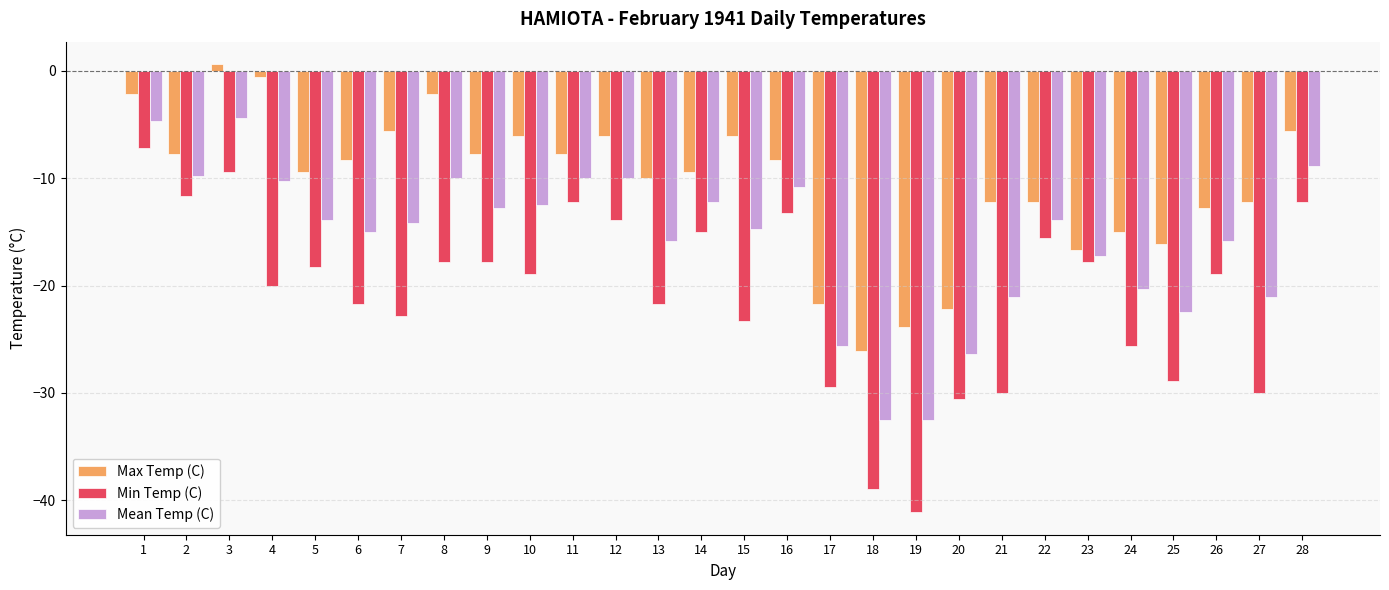

Reading left to right, extract all data points from this chart.

Max Temp (C): 1=-2.2	2=-7.8	3=0.6	4=-0.6	5=-9.4	6=-8.3	7=-5.6	8=-2.2	9=-7.8	10=-6.1	11=-7.8	12=-6.1	13=-10.0	14=-9.4	15=-6.1	16=-8.3	17=-21.7	18=-26.1	19=-23.9	20=-22.2	21=-12.2	22=-12.2	23=-16.7	24=-15.0	25=-16.1	26=-12.8	27=-12.2	28=-5.6
Min Temp (C): 1=-7.2	2=-11.7	3=-9.4	4=-20.0	5=-18.3	6=-21.7	7=-22.8	8=-17.8	9=-17.8	10=-18.9	11=-12.2	12=-13.9	13=-21.7	14=-15.0	15=-23.3	16=-13.3	17=-29.4	18=-38.9	19=-41.1	20=-30.6	21=-30.0	22=-15.6	23=-17.8	24=-25.6	25=-28.9	26=-18.9	27=-30.0	28=-12.2
Mean Temp (C): 1=-4.7	2=-9.8	3=-4.4	4=-10.3	5=-13.9	6=-15.0	7=-14.2	8=-10.0	9=-12.8	10=-12.5	11=-10.0	12=-10.0	13=-15.9	14=-12.2	15=-14.7	16=-10.8	17=-25.6	18=-32.5	19=-32.5	20=-26.4	21=-21.1	22=-13.9	23=-17.3	24=-20.3	25=-22.5	26=-15.9	27=-21.1	28=-8.9